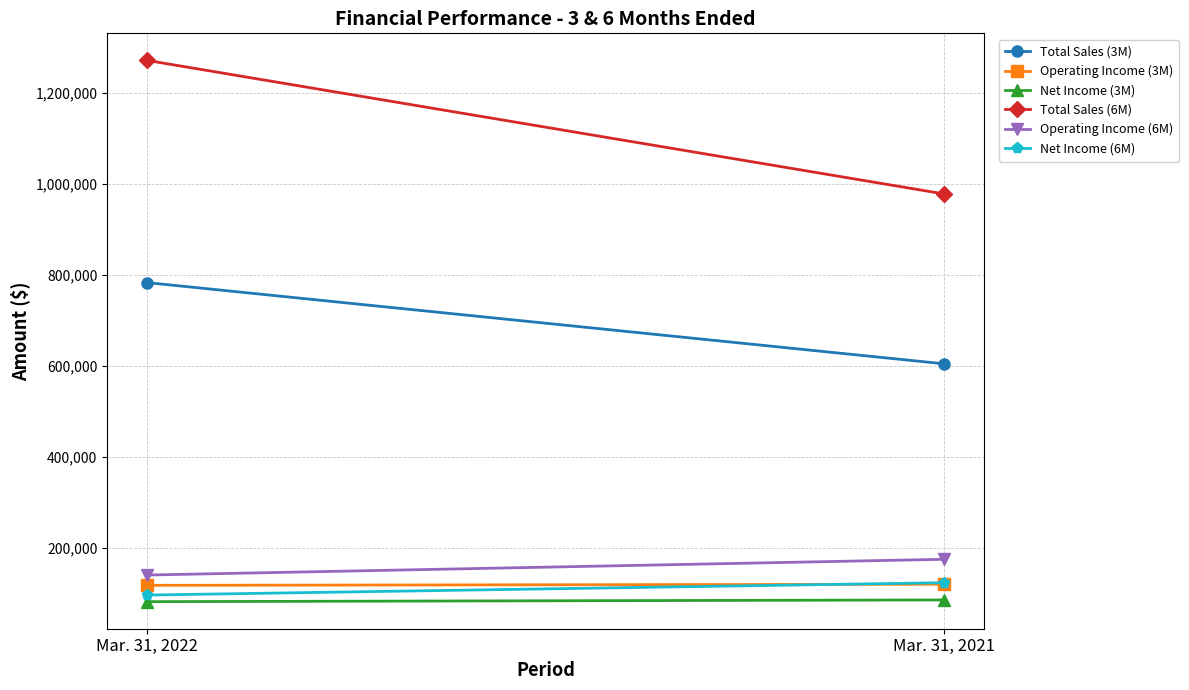

Is it true that Operating Income (6M) equals 188890 at Mar. 31, 2022?

False